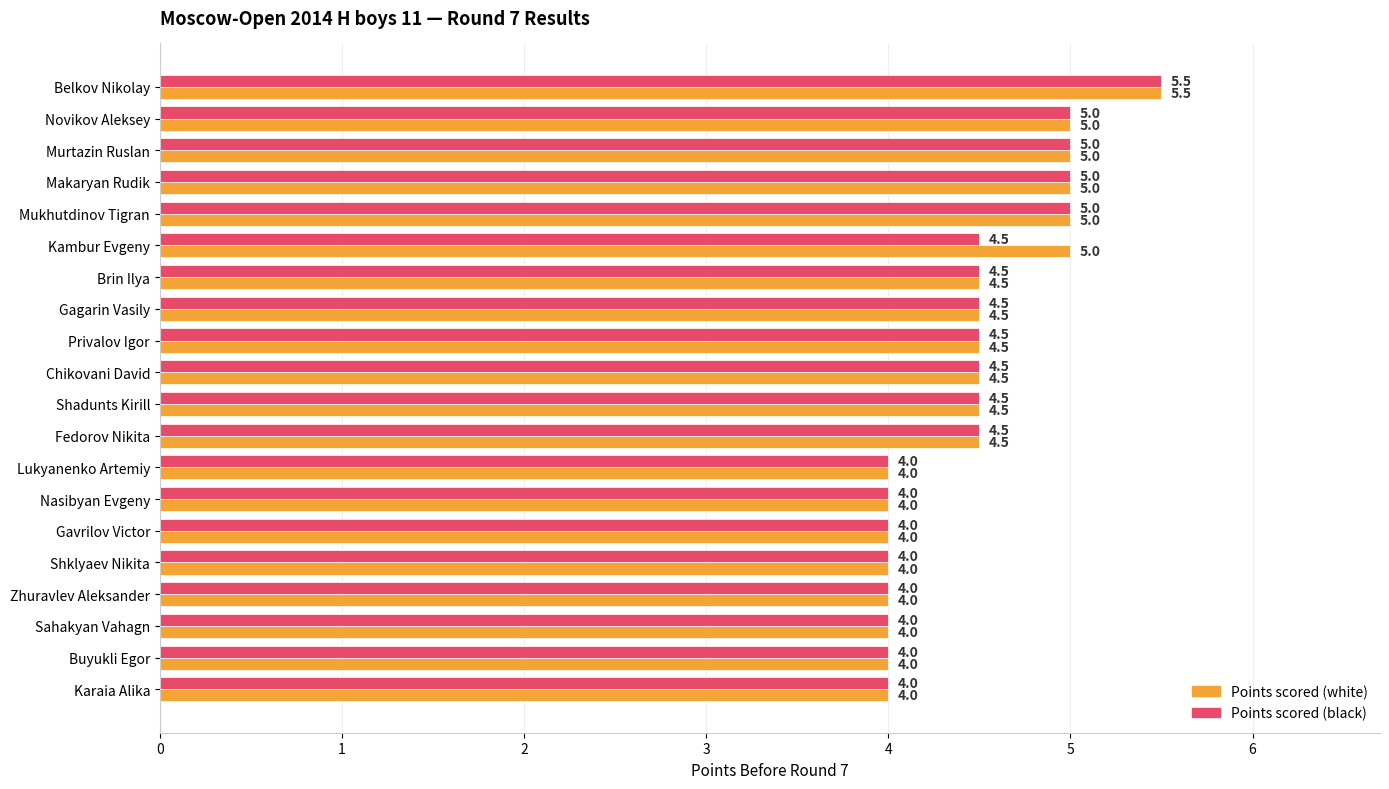

List the series in order of their overall mean, lowest first.

Points scored (black), Points scored (white)